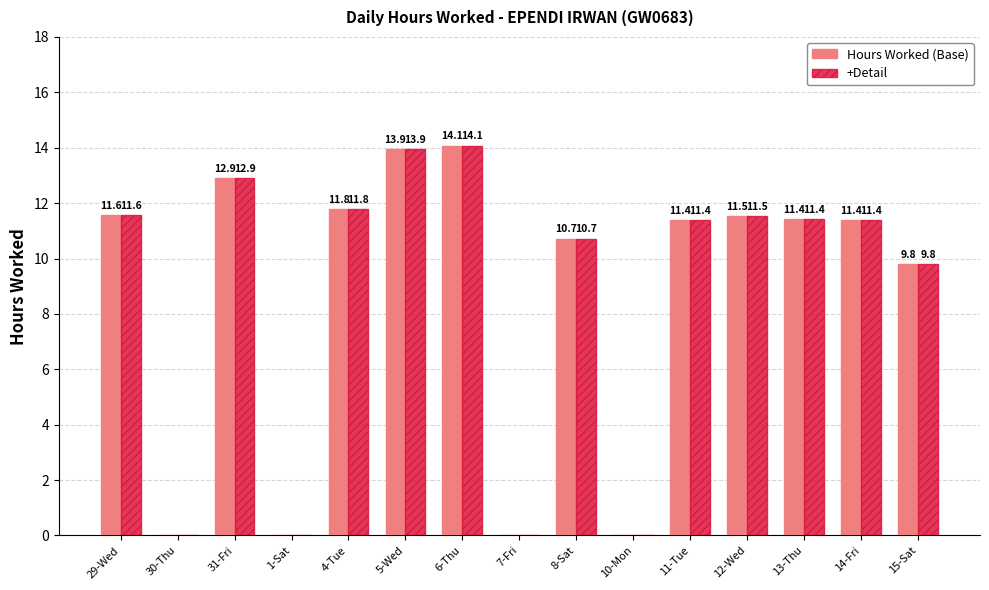

What is the total value across all series at 14-Fri?

22.8